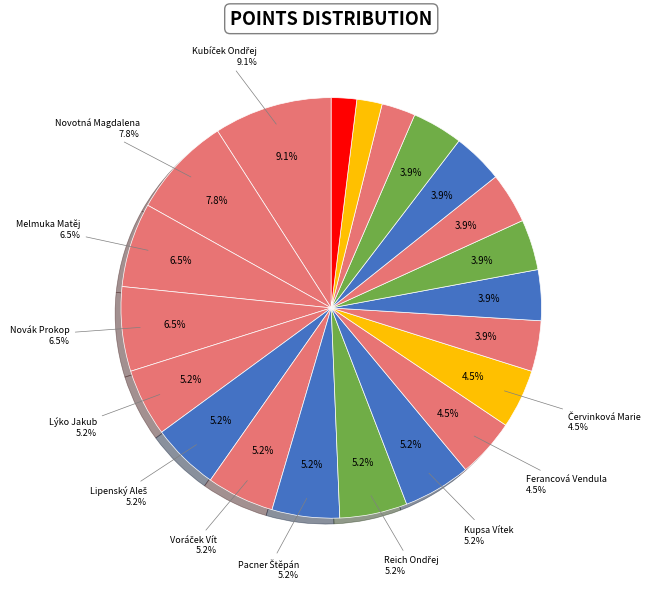

How many segments does this pie chart have?

21